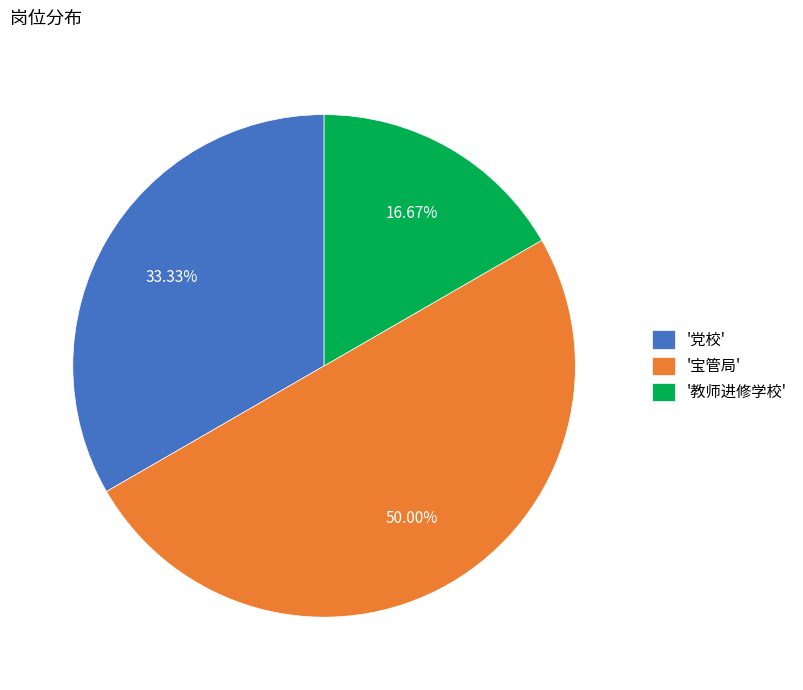

To the nearest percent, what is the difference between the largest and smallest slice percentages?

33%